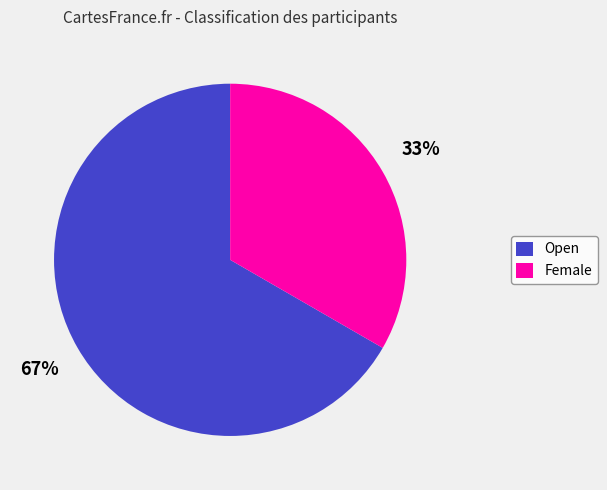

Which has a higher value, Open or Female?

Open